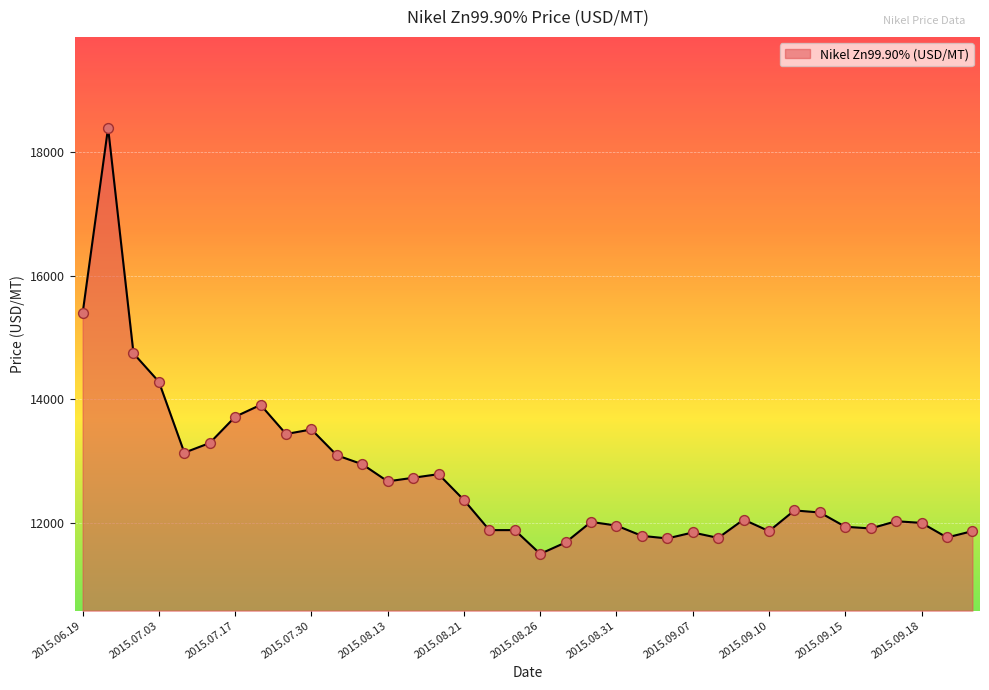

What is the greatest value displayed?

18398.7